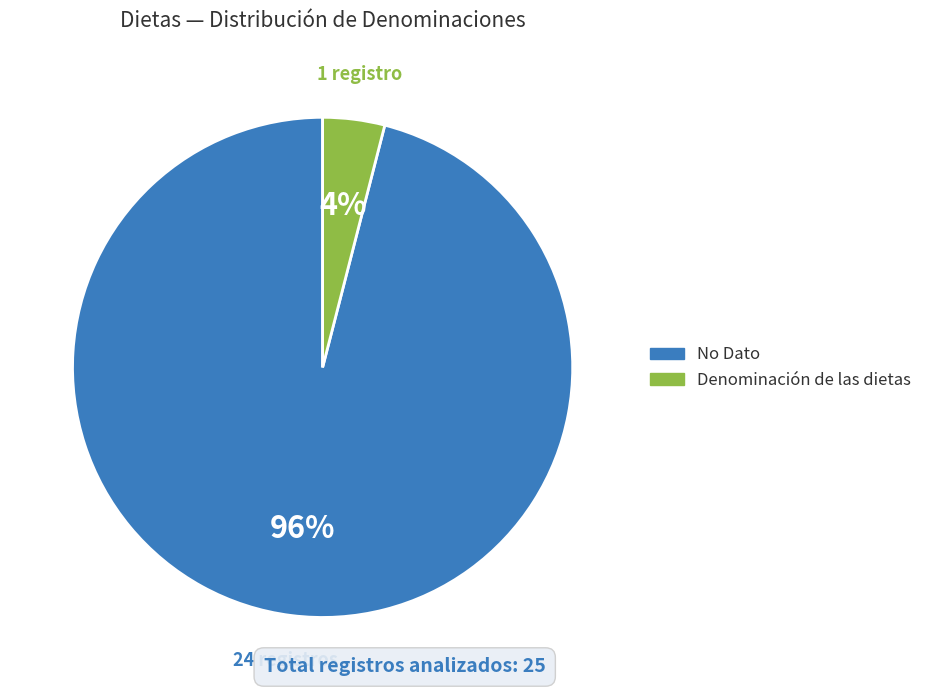

Does any single category account for the majority?

Yes